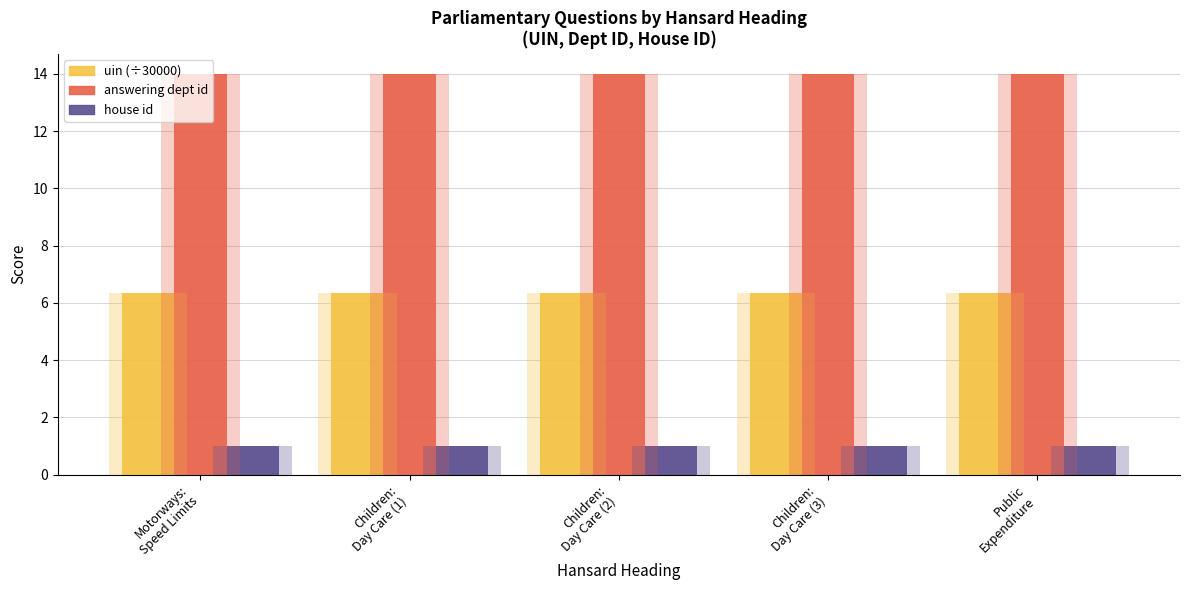

Are the bars grouped side by side (vs. stacked)?

Yes